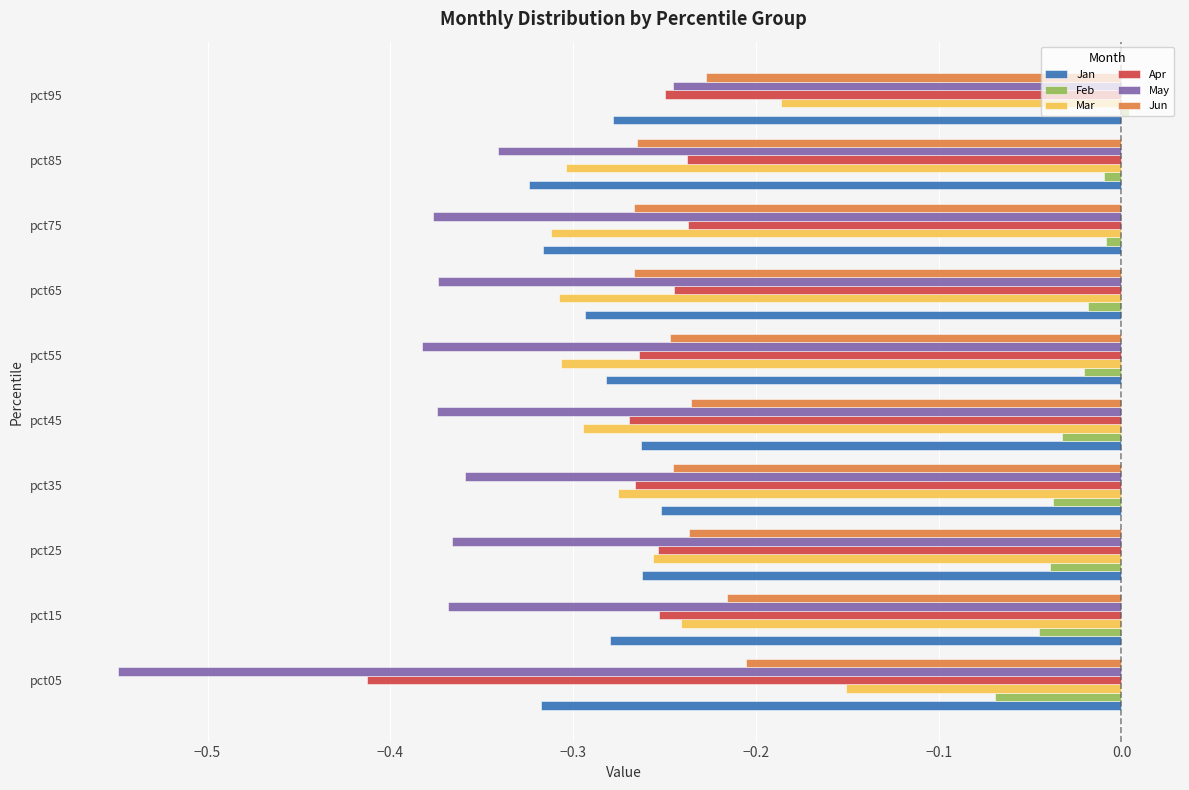

What is the spread (max minus min) of values at pct55?

0.4